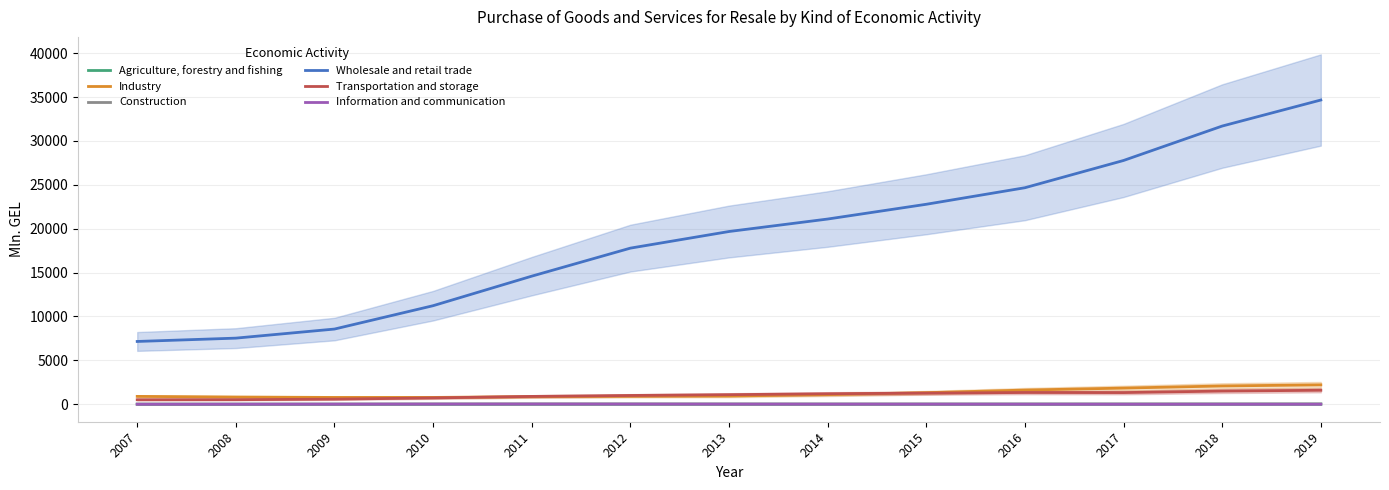

Does the chart have visible grid lines?

Yes